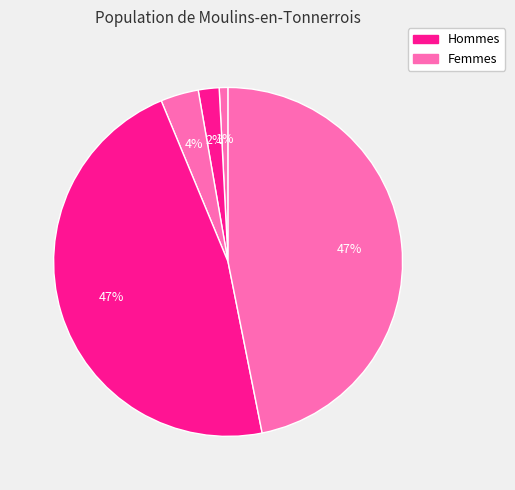

Count the number of slices in the pie.

5